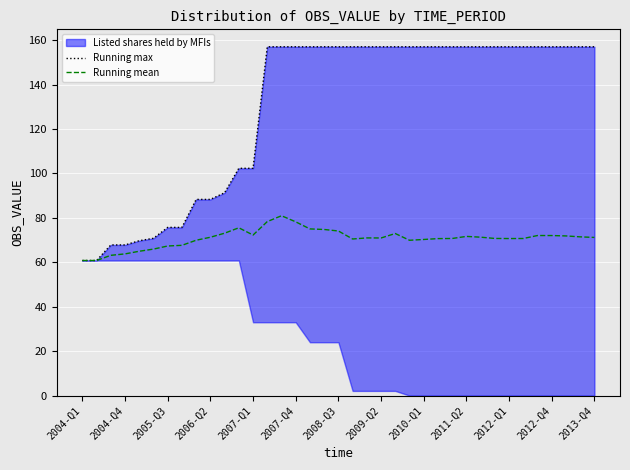

The value of Running max at 19 is 274.6. True or false?

False